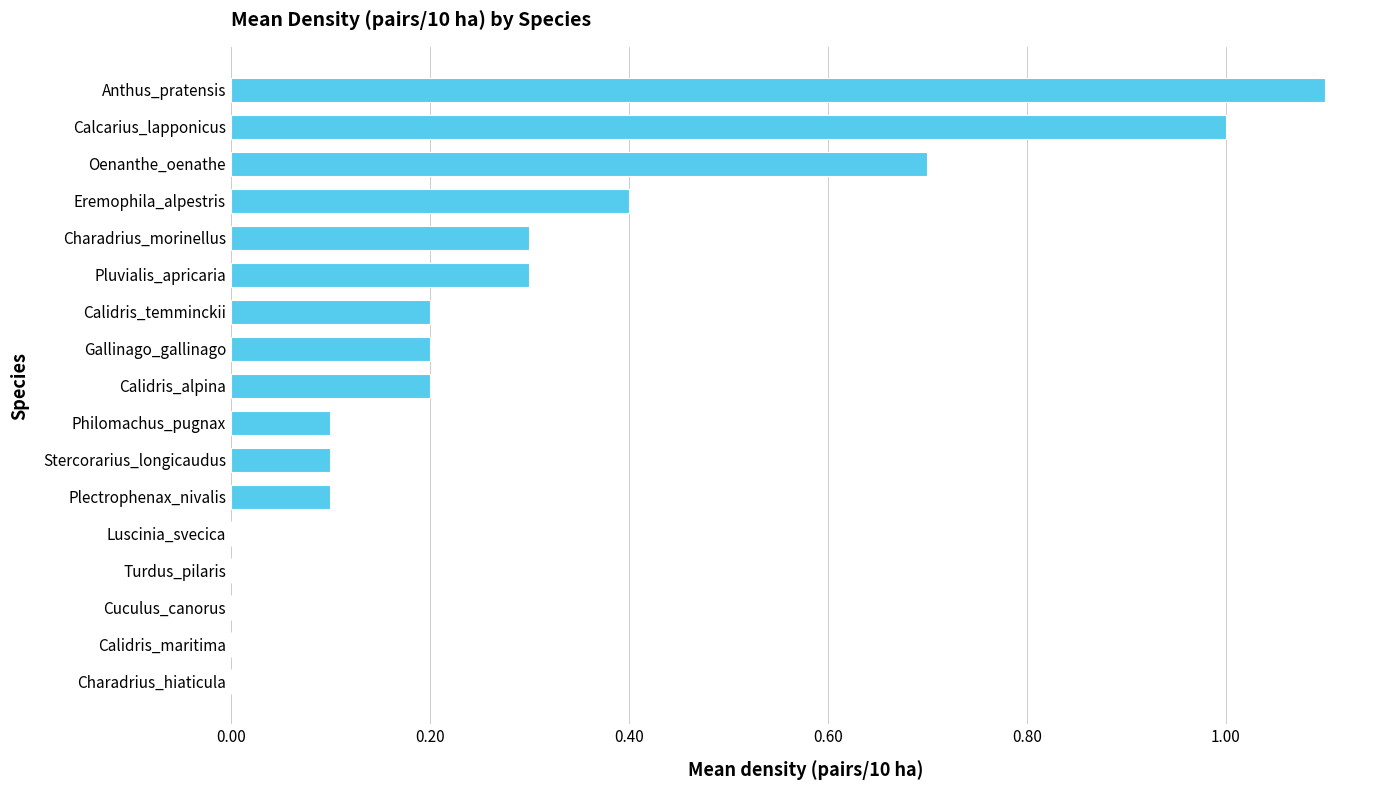

What is the sum of all values?

4.7